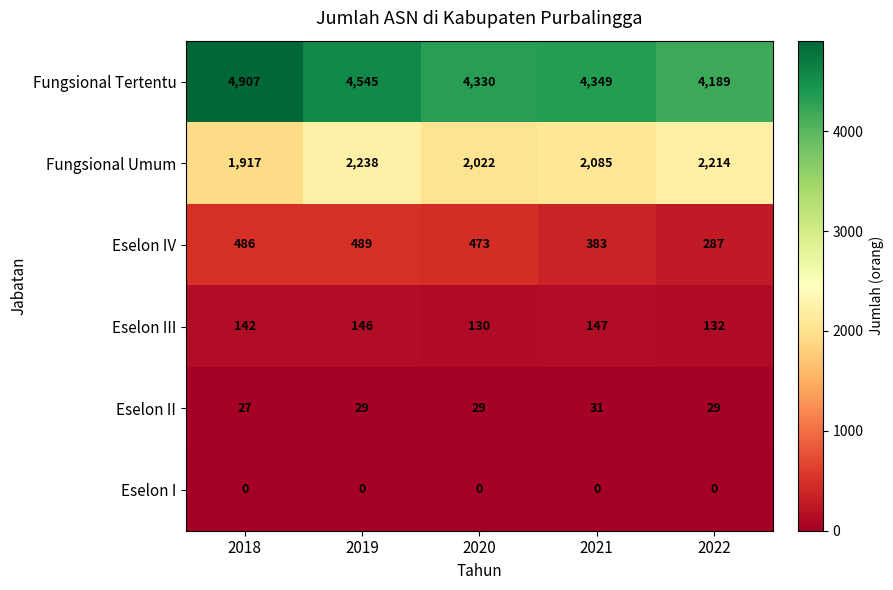

Rank the series by their maximum value, from highest to lowest.

Fungsional Tertentu, Fungsional Umum, Eselon IV, Eselon III, Eselon II, Eselon I